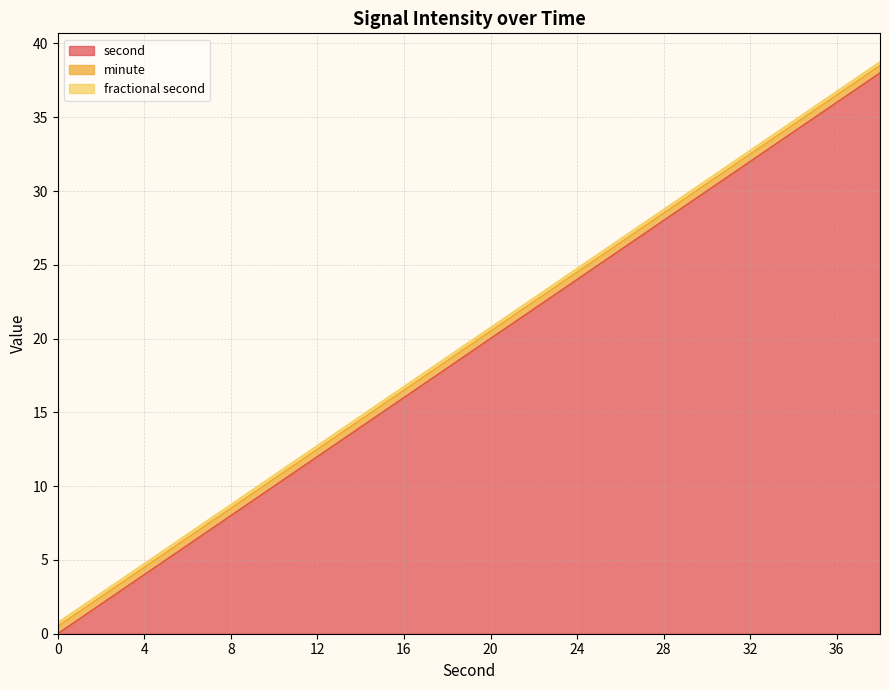

True or false: second and minute intersect in this chart.

False